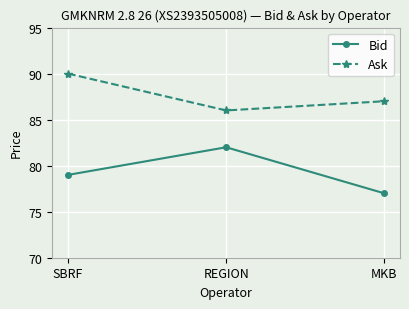

Which category has the lowest value across all series?

MKB